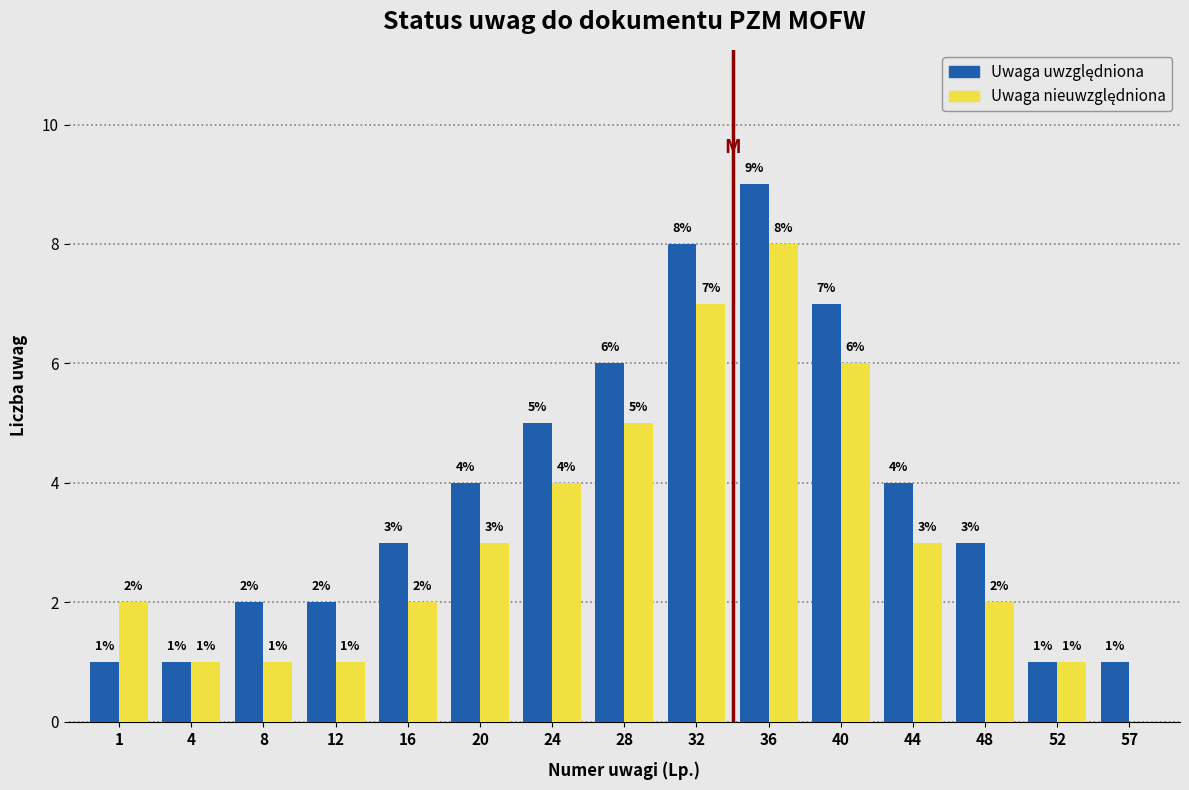

What is the total value across all series at 28?

11